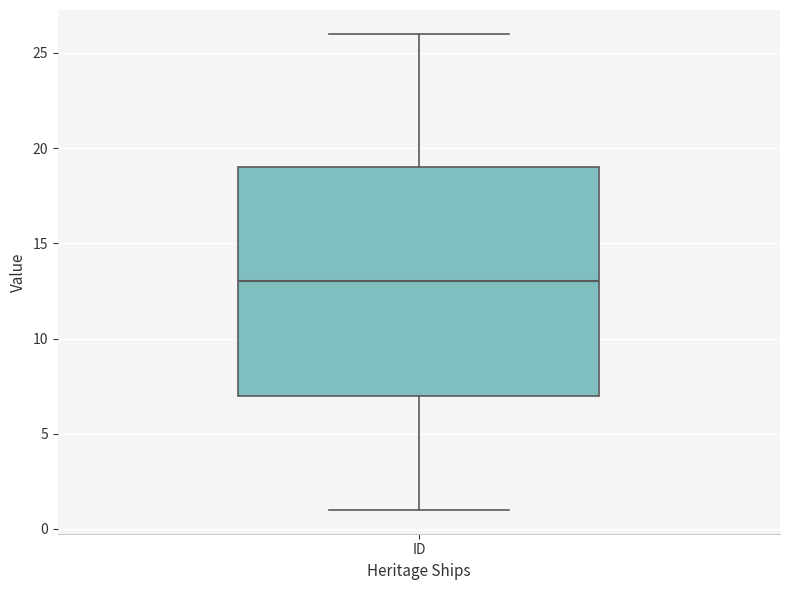

Transcribe this box plot: give where the median line is, the range the box spans, and where the two whiskers end, as read against the y-axis. The values are not printed on the chart, so give them approximately, as read against the axis.

median 13, box 7 to 19, whiskers 1 to 26